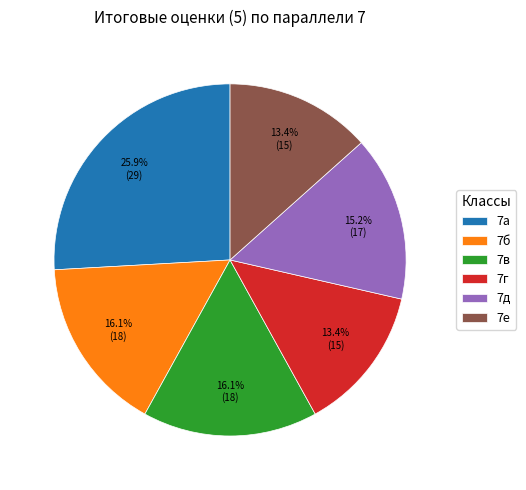

Does any single category account for the majority?

No